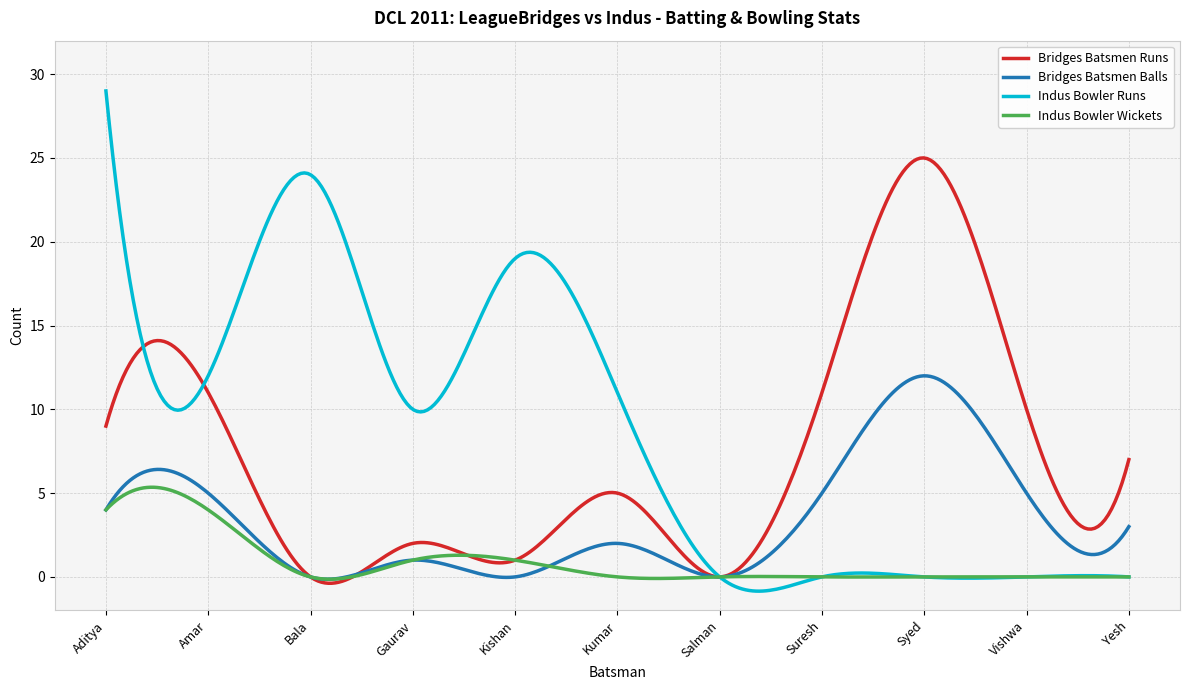

What is the maximum value for Bridges Batsmen Balls?

12.0